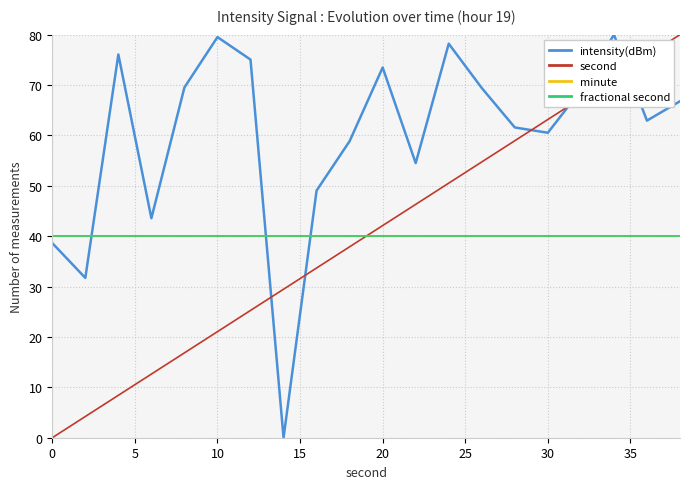

Which series has the largest total across all categories?

intensity(dBm)